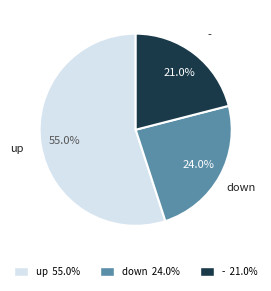

Which category has the biggest portion of the pie?

up